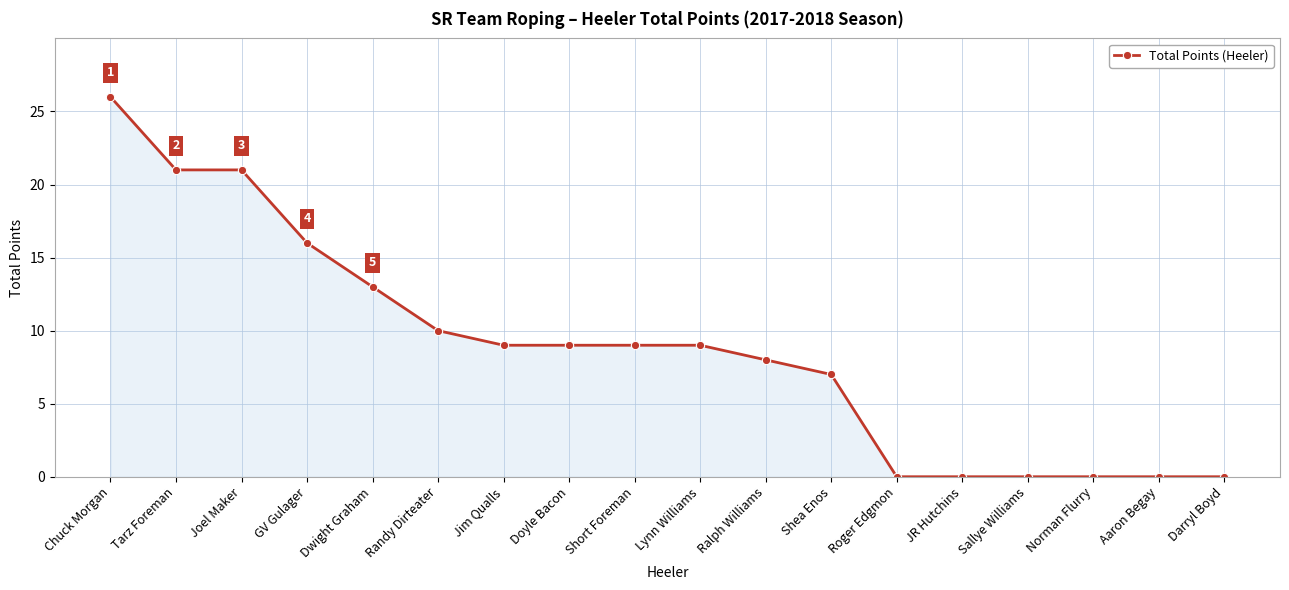

What is the value of the 1st point from the left?

26